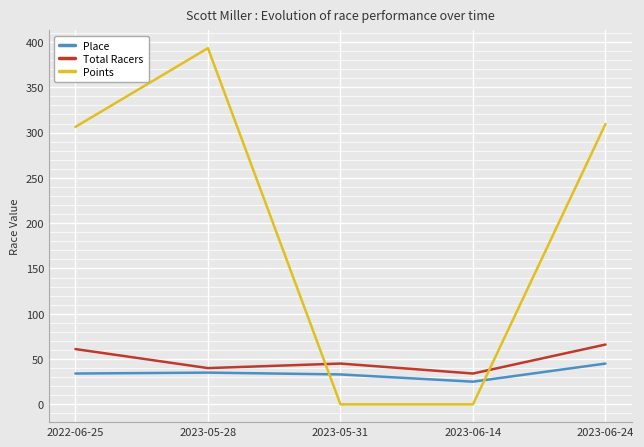

What is the difference between the highest and lowest values at 2022-06-25?

272.3